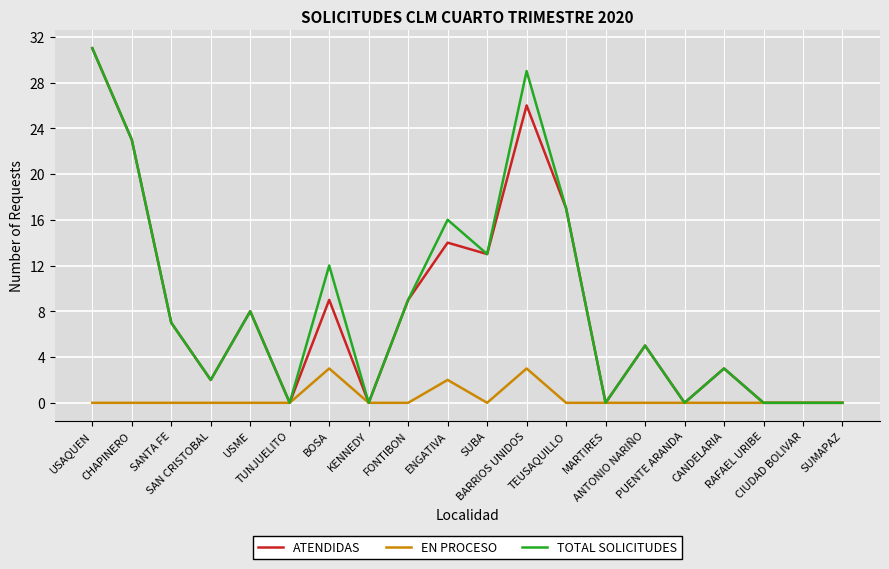

True or false: ATENDIDAS has more than 1 points higher than both neighbors.

True